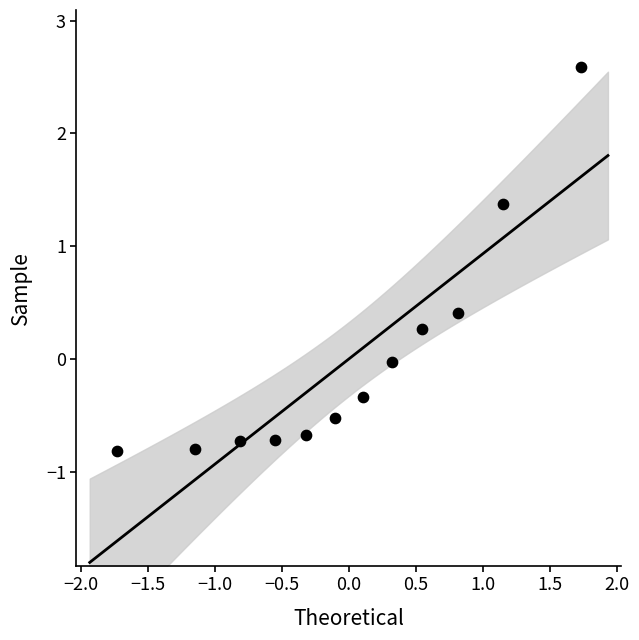

What is the range of Y values (max minus min)?

3.4